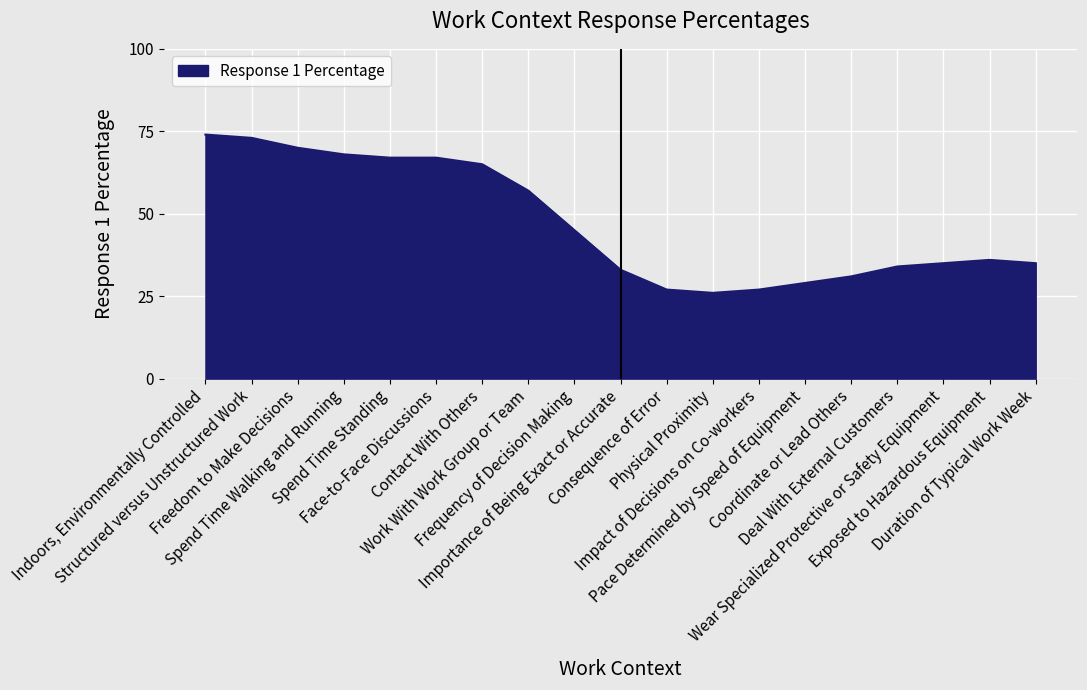

What is the ratio of the value at Spend Time Standing to the value at Impact of Decisions on Co-workers?

2.5